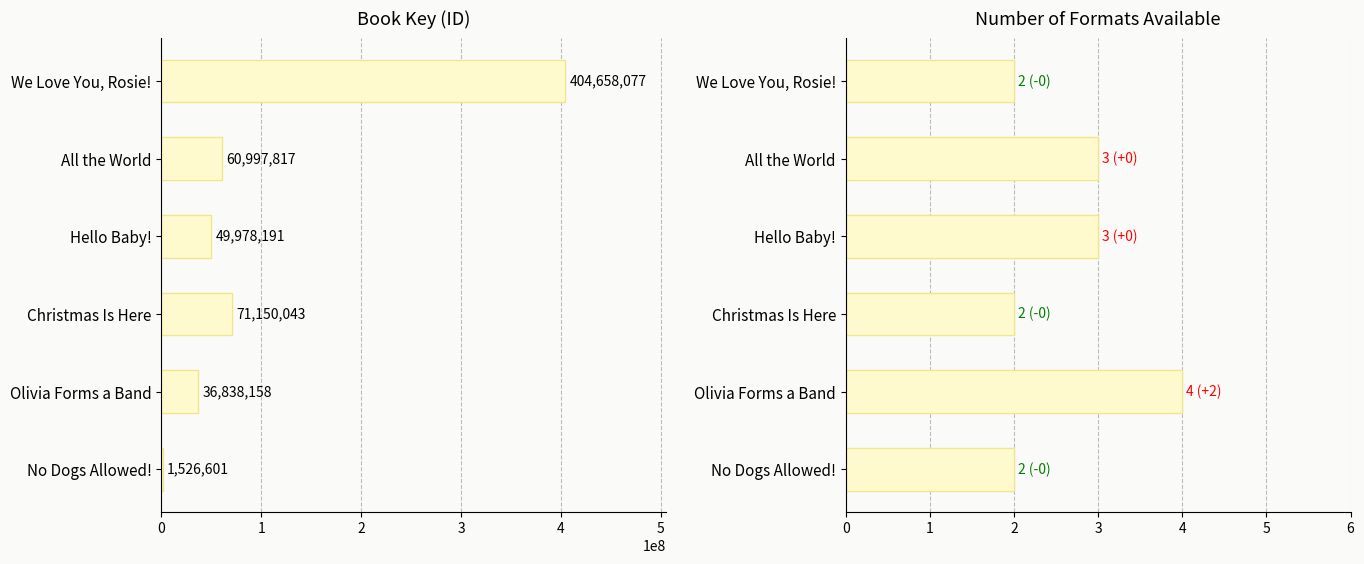

What is the sum of all Number of Formats values?

16